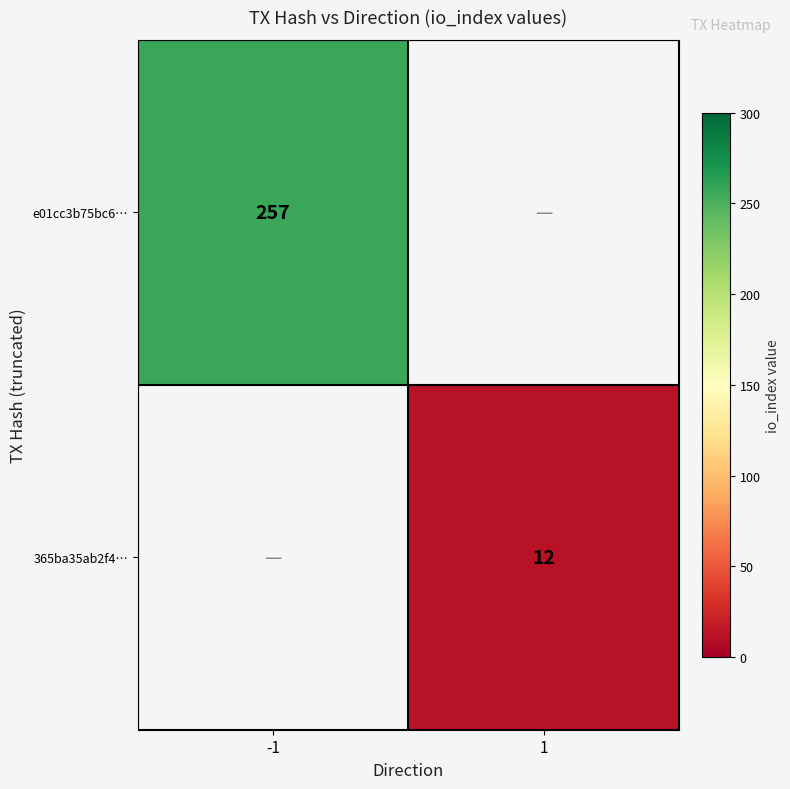

The value of 365ba35ab2f4… at 1 is 17.2. True or false?

False